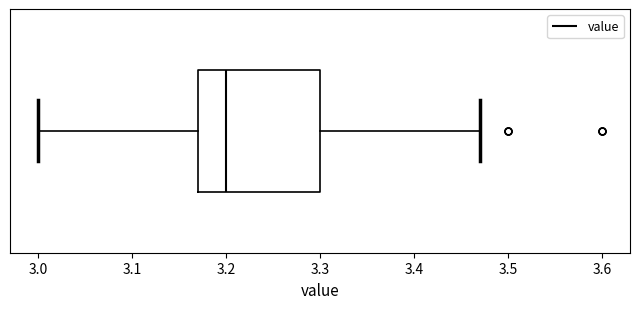

Transcribe this box plot: give where the median line is, the range the box spans, and where the two whiskers end, as read against the x-axis. The values are not printed on the chart, so give them approximately, as read against the axis.

median 3.20, box 3.17 to 3.30, whiskers 3.00 to 3.47